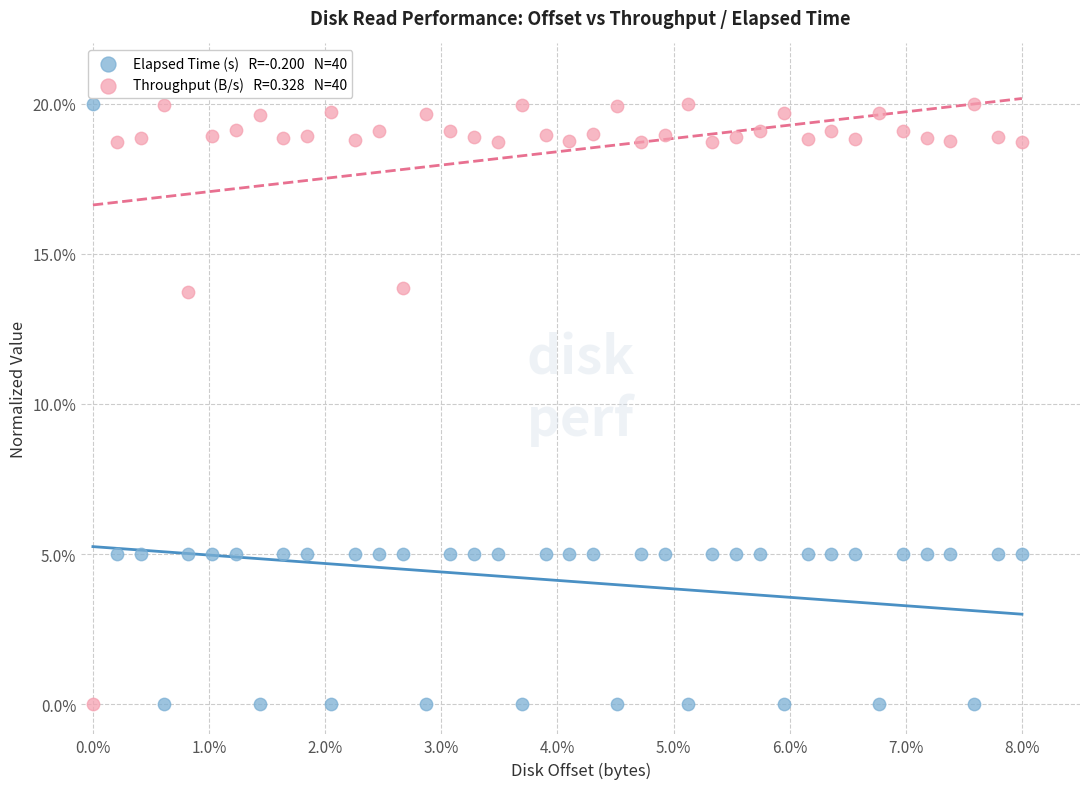

Across all data points, what is the range of X values (max minus min)?

8.0